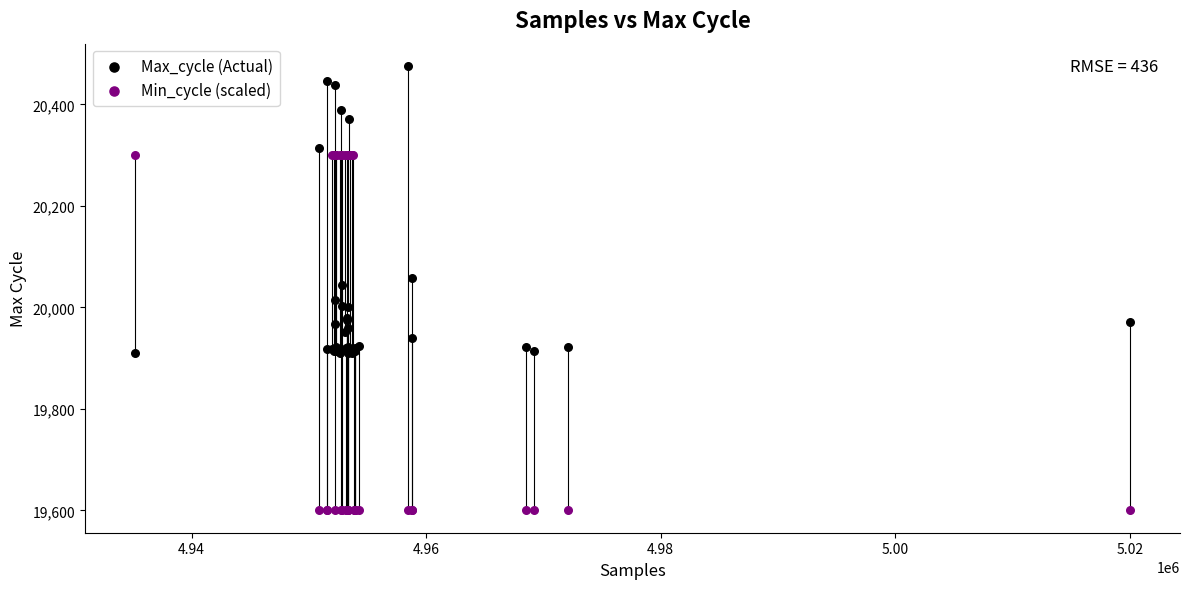

Which series reaches the minimum Y coordinate?

Min_cycle (scaled)